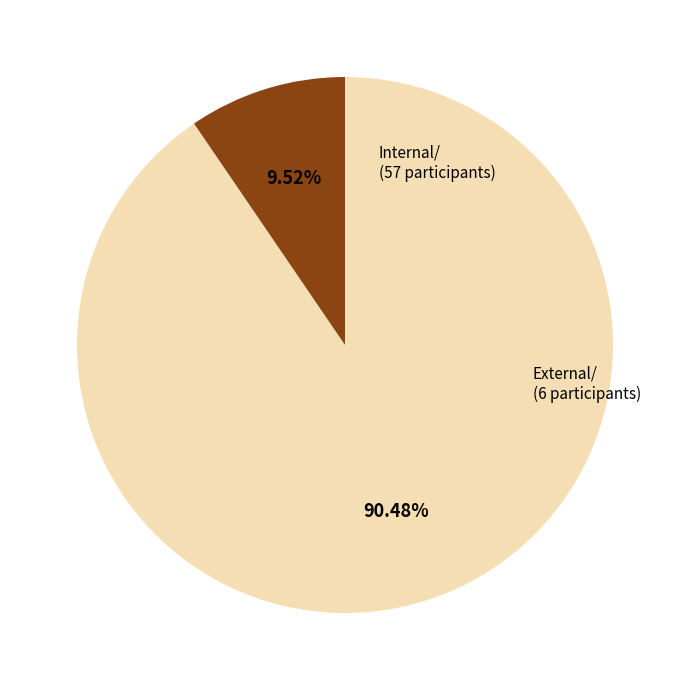

Is there any slice that represents more than half of the pie?

Yes